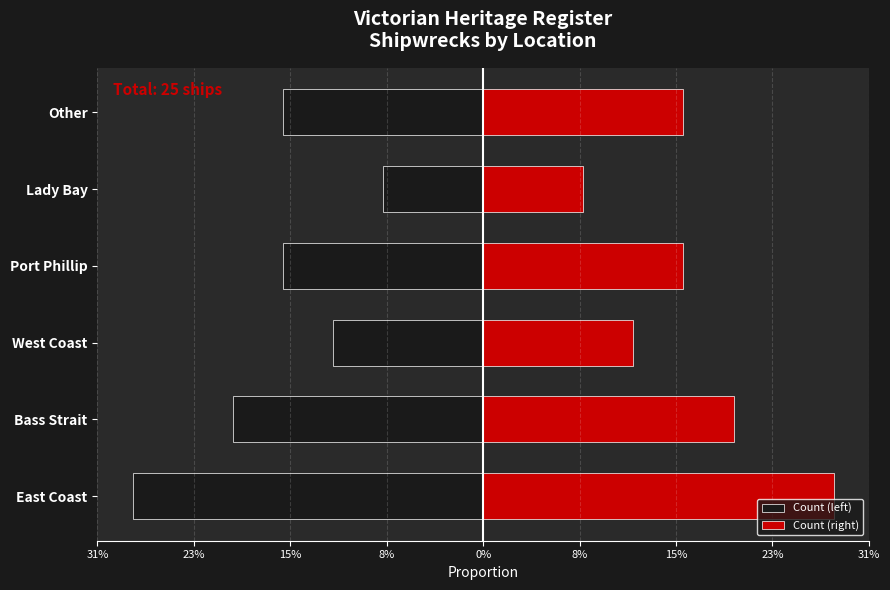

Which series has the largest total across all categories?

Count (right)